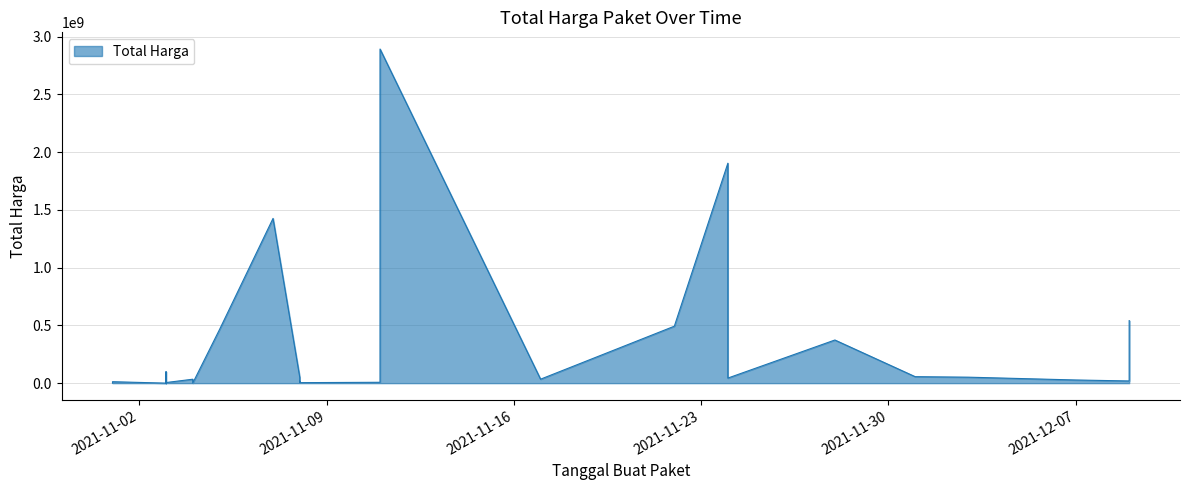

Reading left to right, extract all data points from this chart.

2021-11-01=333600	2021-11-01=12453900	2021-11-03=78000	2021-11-03=98772570	2021-11-03=2772000	2021-11-03=265000	2021-11-03=4672200	2021-11-03=182000	2021-11-03=8742500	2021-11-03=5129000	2021-11-04=34000000	2021-11-04=32441200	2021-11-04=577875	2021-11-05=464002100	2021-11-07=1425867900	2021-11-08=49730040	2021-11-08=9180000	2021-11-08=15513960	2021-11-08=4350000	2021-11-11=7401240	2021-11-11=39440000	2021-11-11=2892122000	2021-11-17=34292000	2021-11-22=493000000	2021-11-24=1903867900	2021-11-24=477600000	2021-11-24=43859200	2021-11-28=373404000	2021-12-01=56152800	2021-12-03=51601000	2021-12-07=27412000	2021-12-09=18900000	2021-12-09=541071000